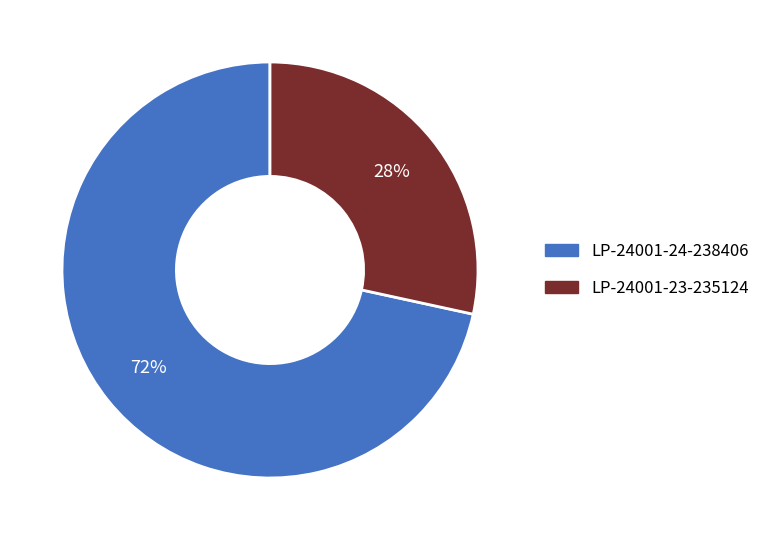

To the nearest percent, what is the average slice percentage?

50%